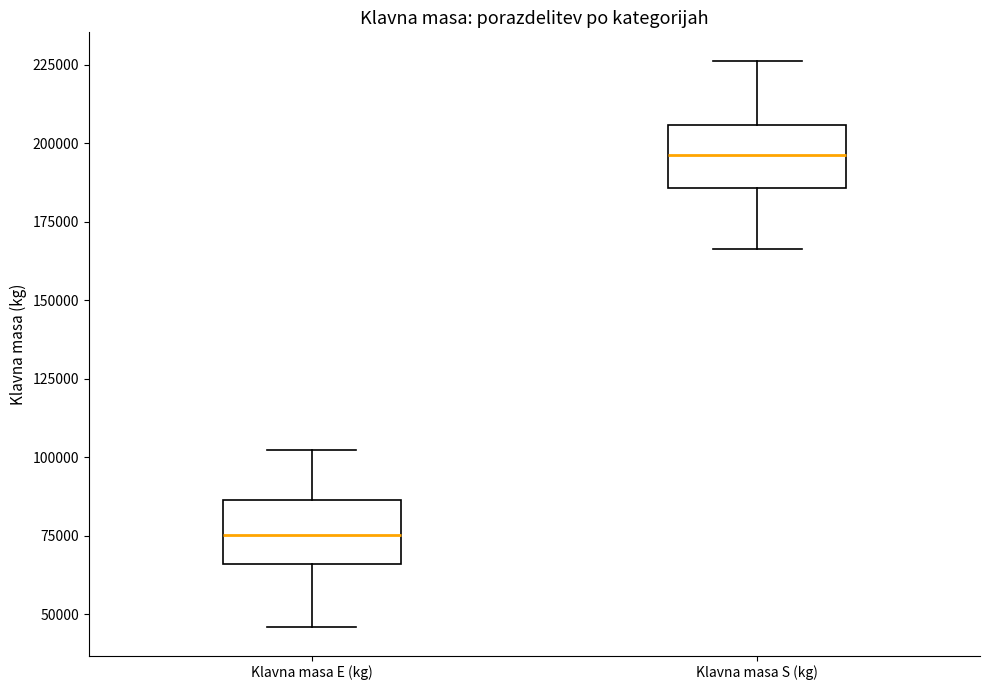

Reading left to right, transcribe this box plot: for each box, give where its median line is, the range the box spans, and where its two whiskers end, as read against the y-axis. The values are not printed on the chart, so give them approximately, as read against the axis.

Klavna masa E (kg): median 75000, box 65000 to 85000, whiskers 45000 to 100000
Klavna masa S (kg): median 195000, box 185000 to 205000, whiskers 165000 to 225000